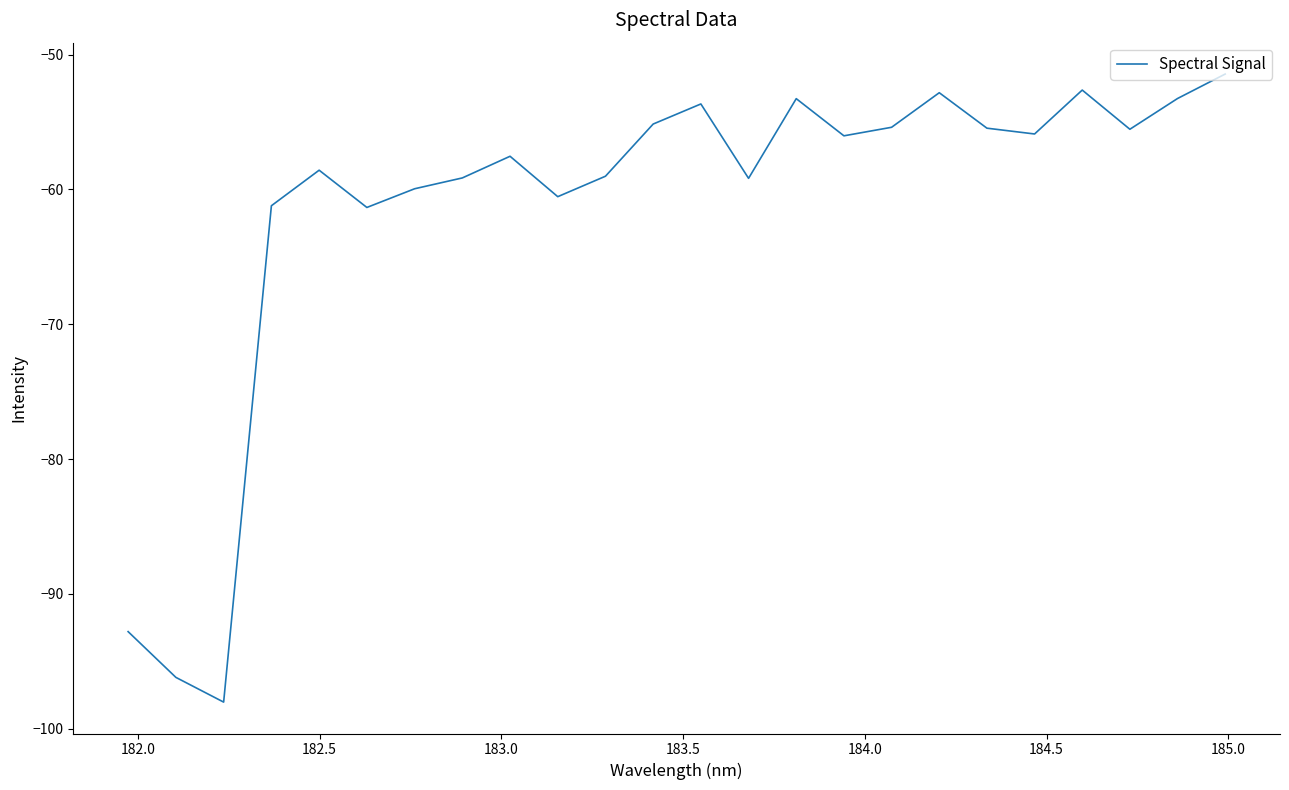

What is the maximum value shown in the chart?

-51.4